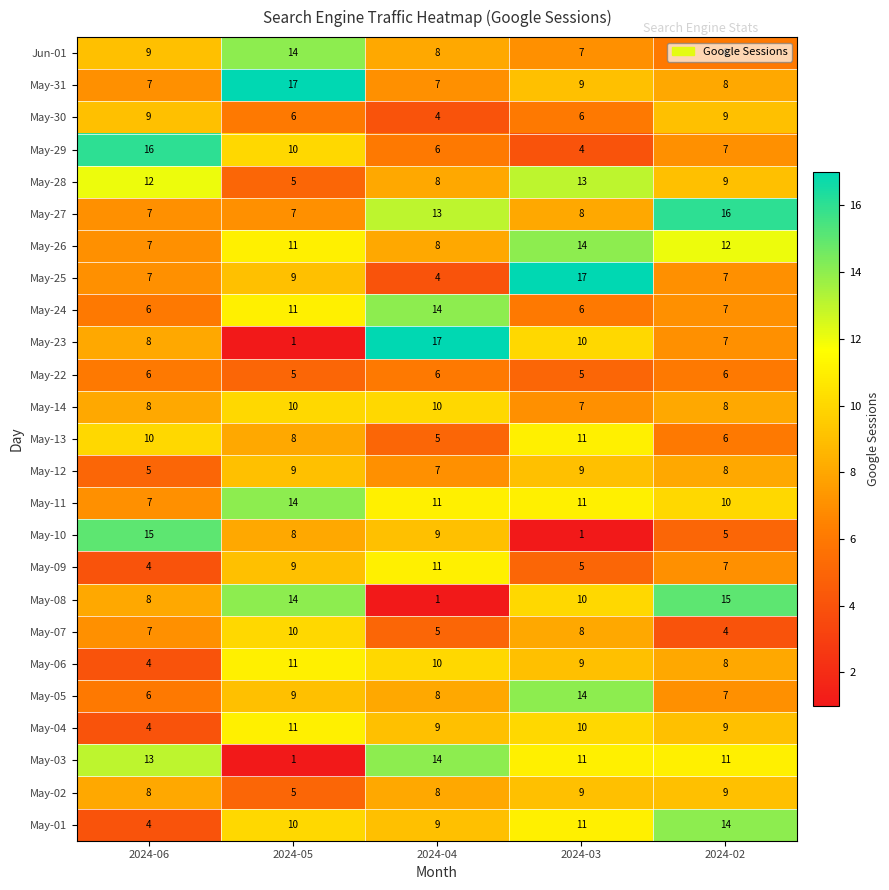

At which label does May-11 reach its peak?

2024-05